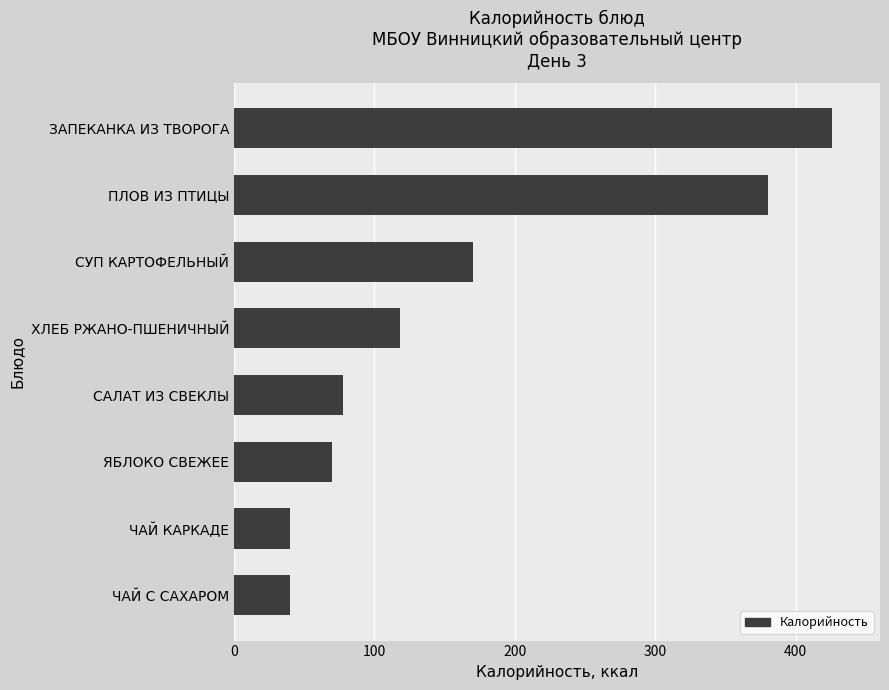

What is the change in value from ЯБЛОКО СВЕЖЕЕ to ЗАПЕКАНКА ИЗ ТВОРОГА?

+356